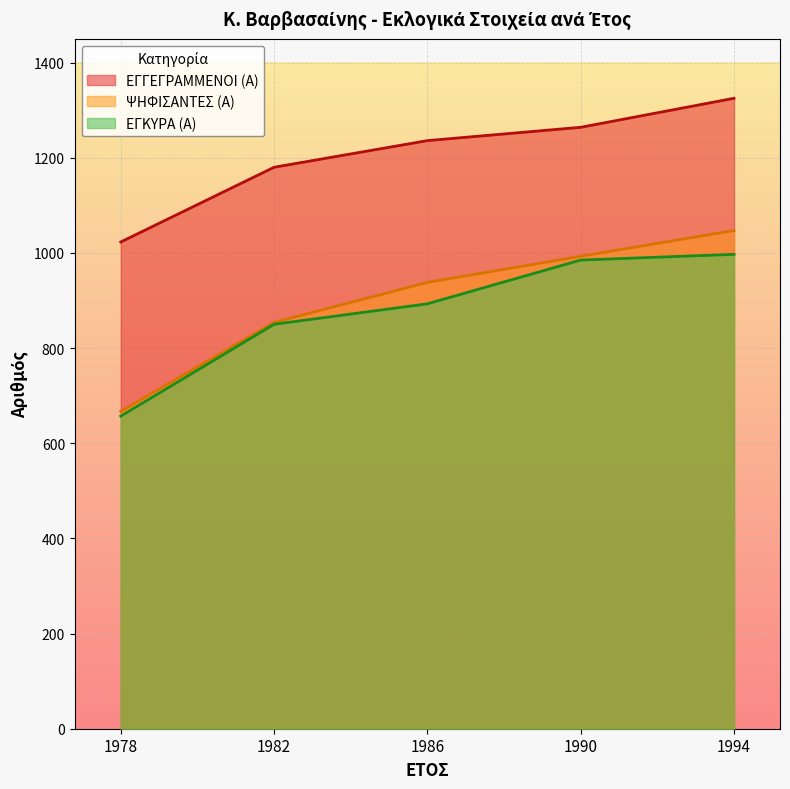

The ΕΓΚΥΡΑ (Α) series shows 1549 at 1994. True or false?

False